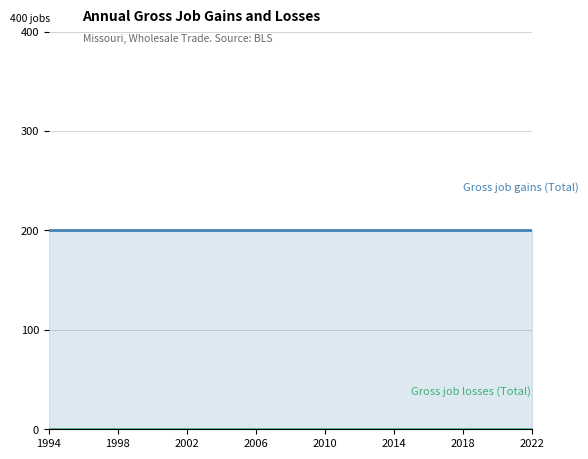

What is the sum of the Gross job gains (Total) values at 27 and 19?

400